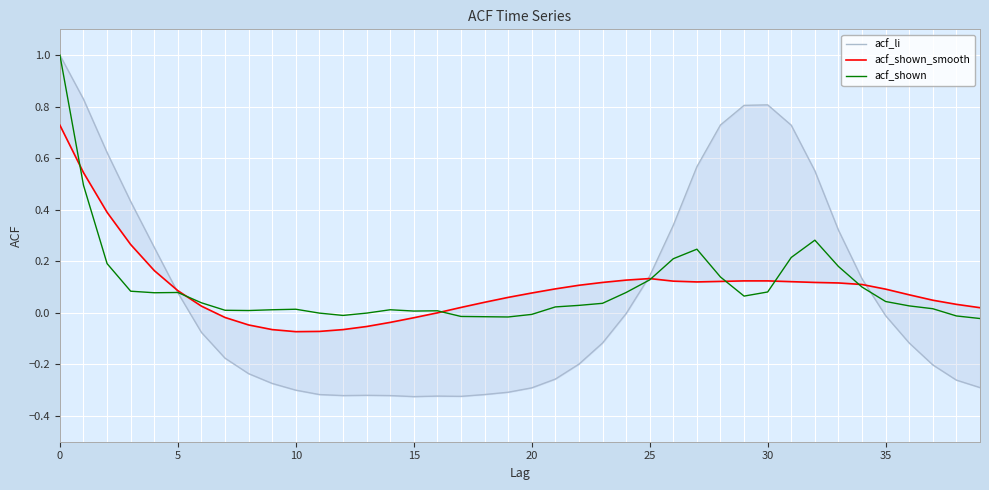

What is the difference between the acf_li values at 24 and 11?

0.3